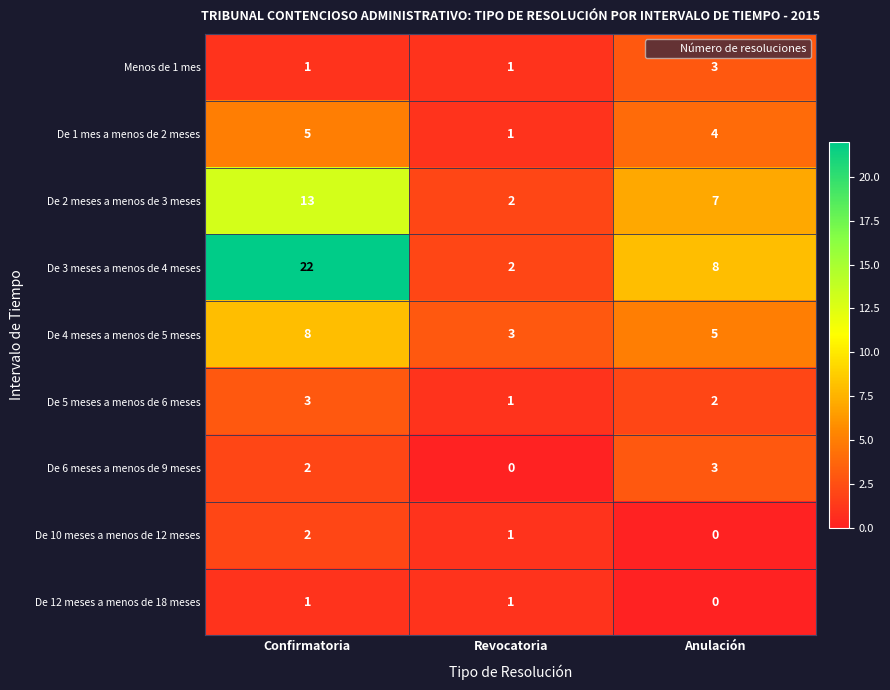

The De 1 mes a menos de 2 meses series shows 4 at Anulación. True or false?

True